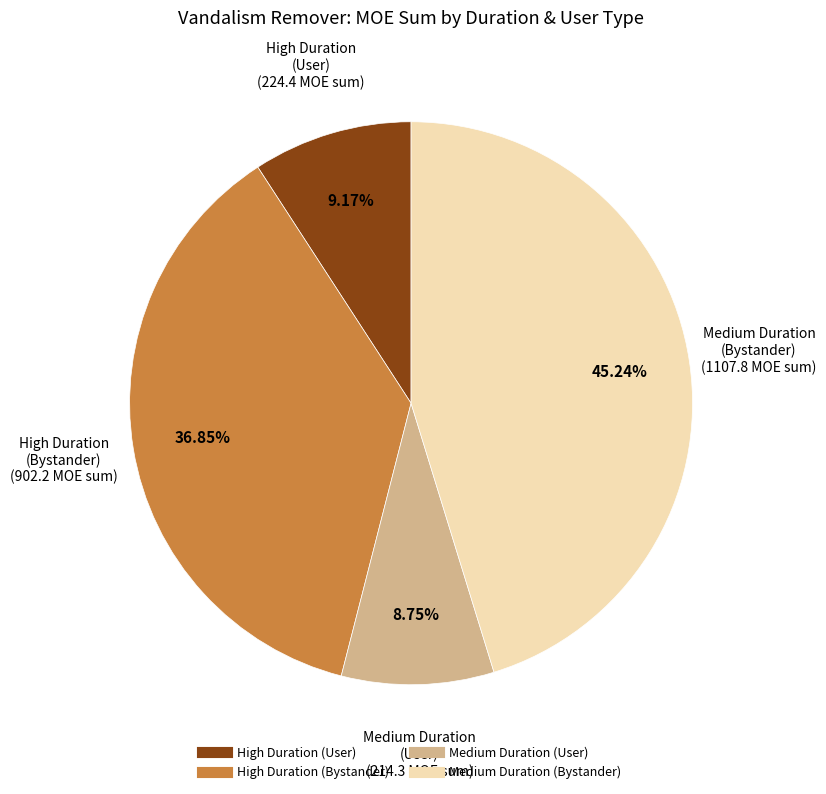

Is there any slice that represents more than half of the pie?

No